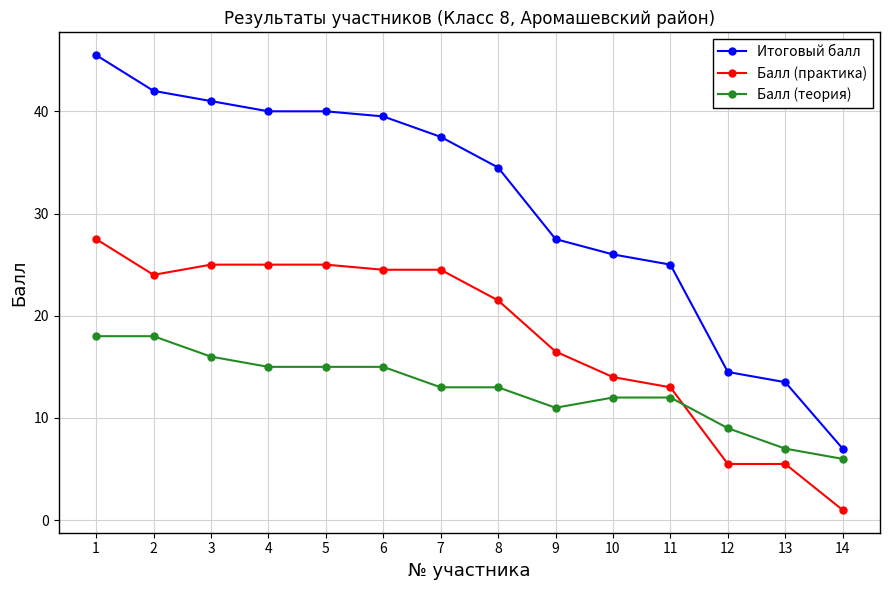

Which series ends up on top after the final intersection of Балл (теория) and Балл (практика)?

Балл (теория)